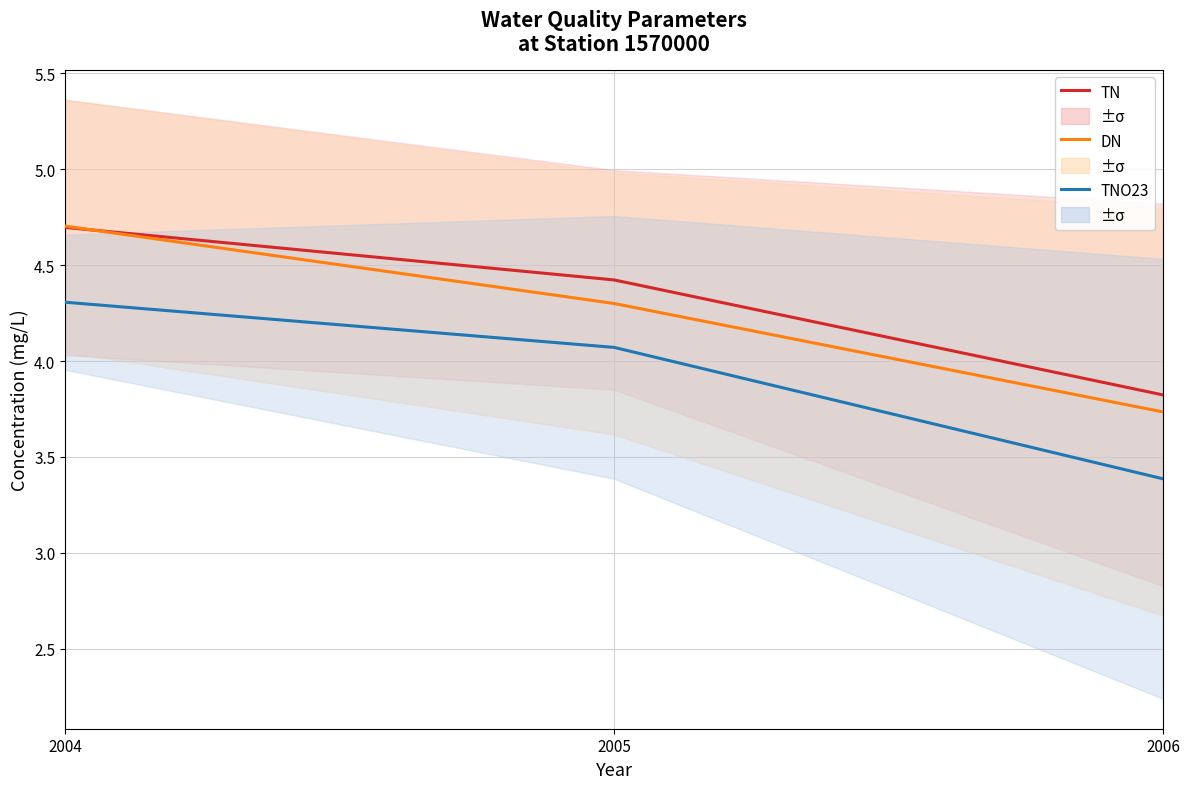

What is the average value of the TN series?

4.3